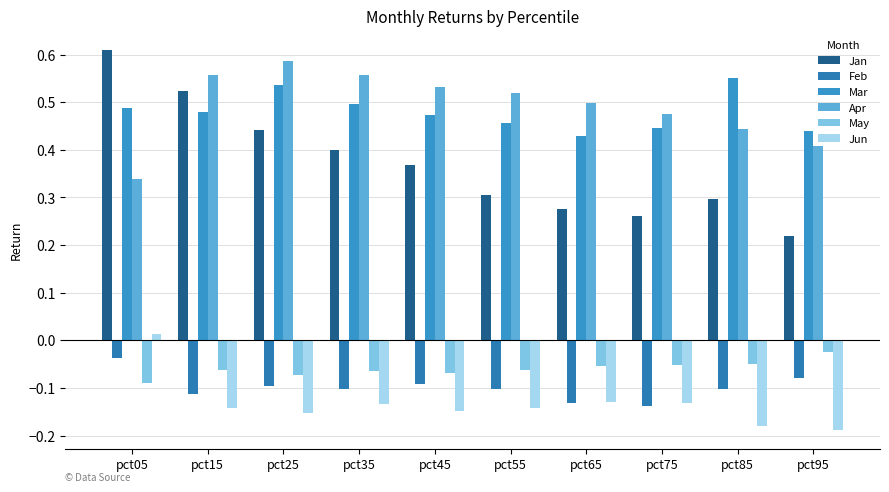

What is the difference between the maximum and minimum values in the May series?

0.1